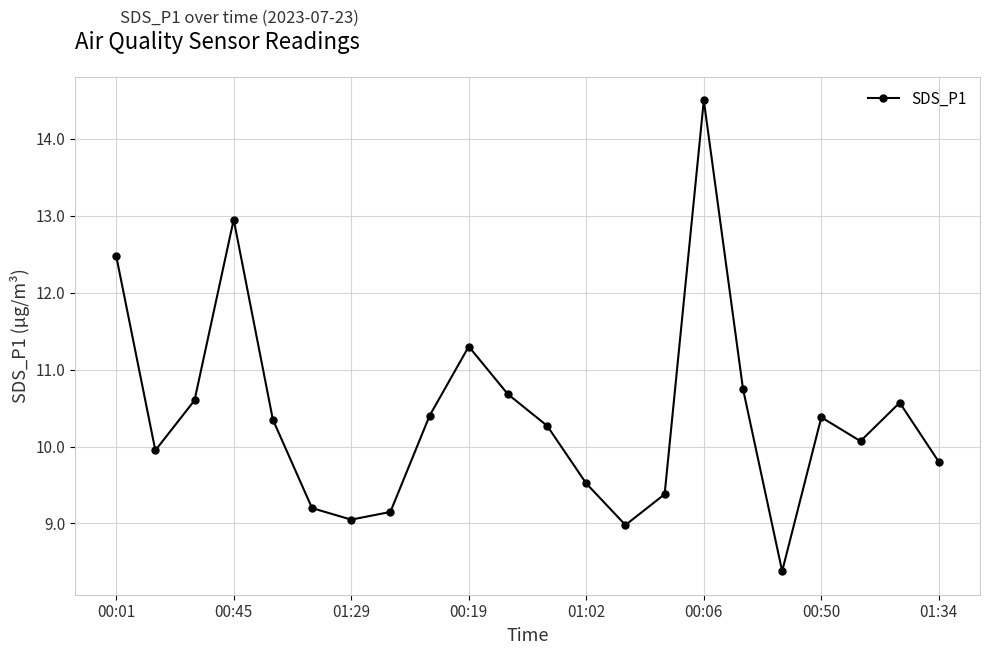

What is the sum of all values?

228.7